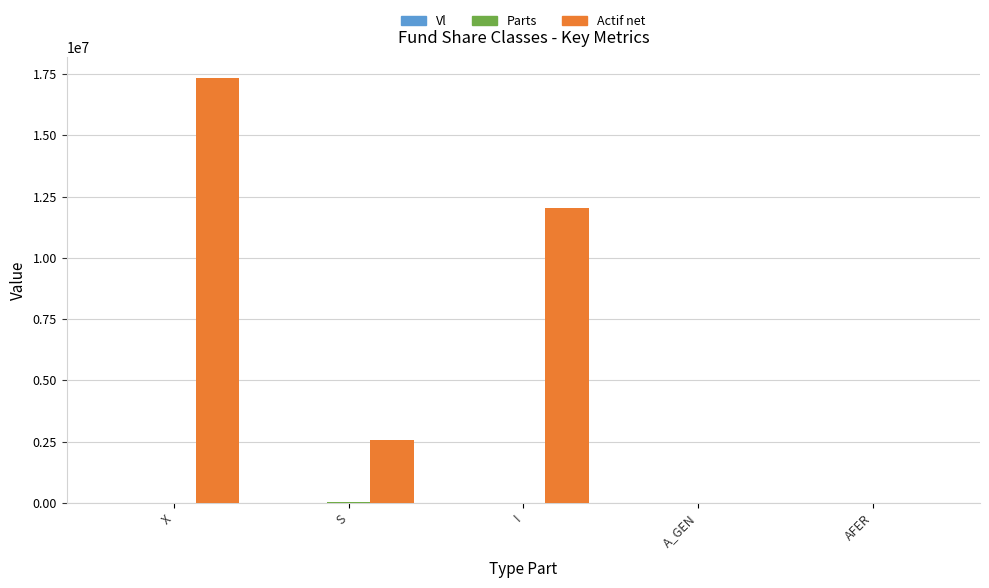

How many values in the Actif net series exceed 2567966?

3